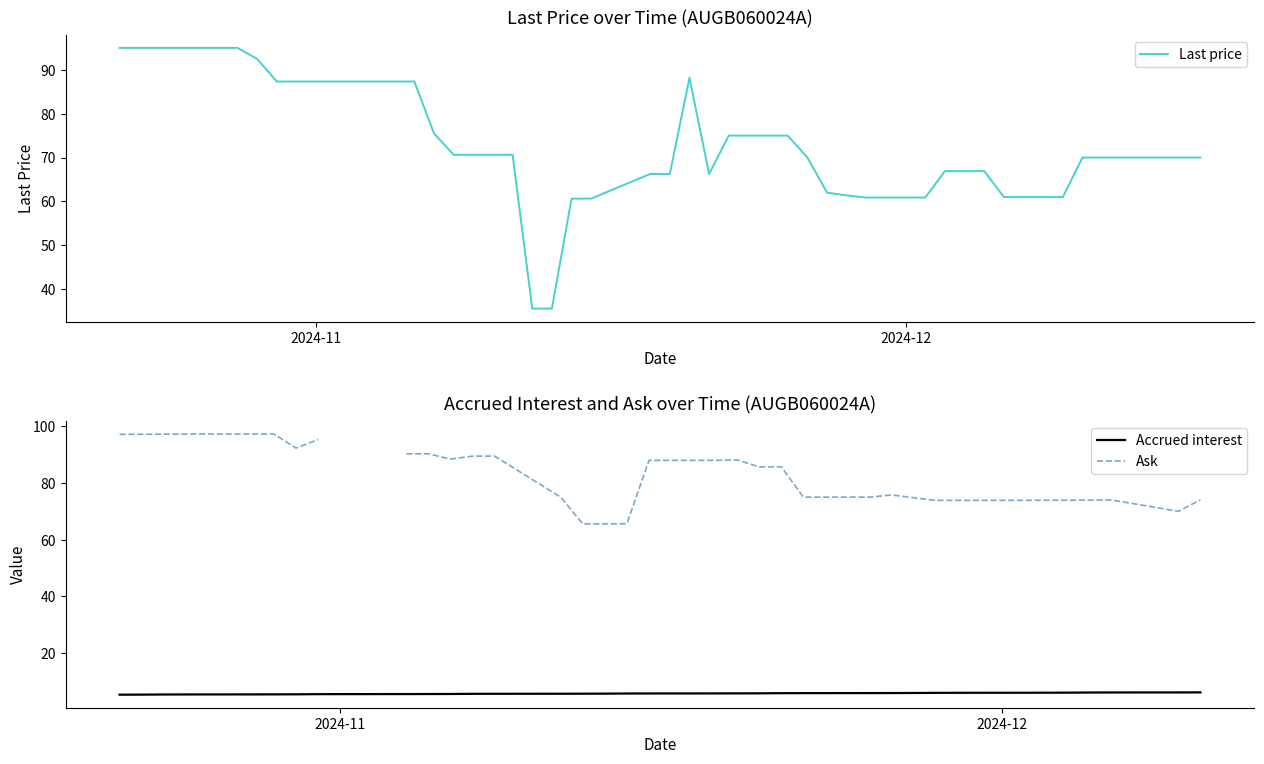

True or false: Last price has a value of 124.5 at 12.

False